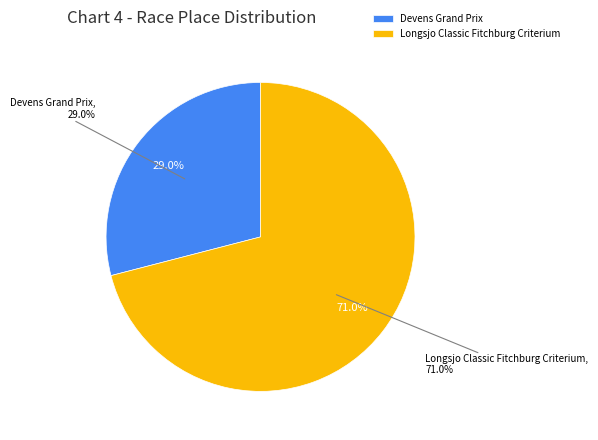

Approximately how many times larger is the value at Longsjo Classic Fitchburg Criterium compared to Devens Grand Prix?

2.4